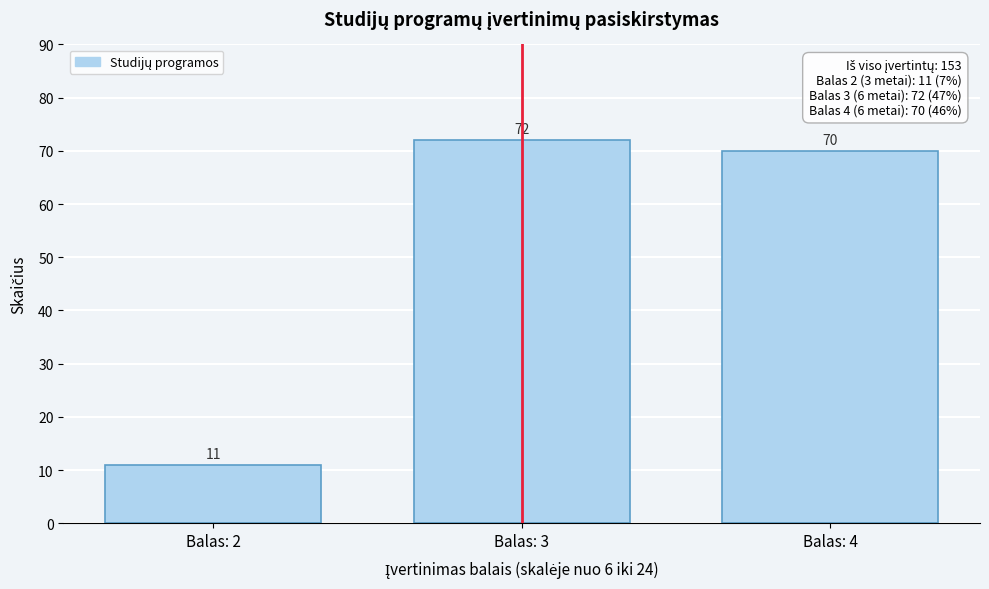

Reading left to right, what are all the values shown in this chart?

11	72	70